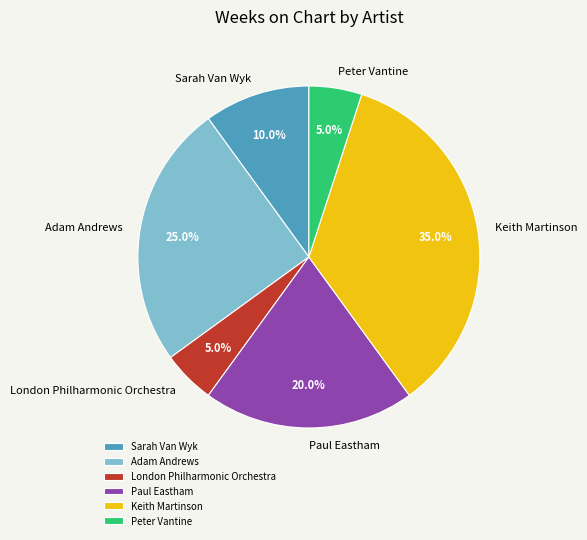

Does Adam Andrews represent more than half of the total?

No